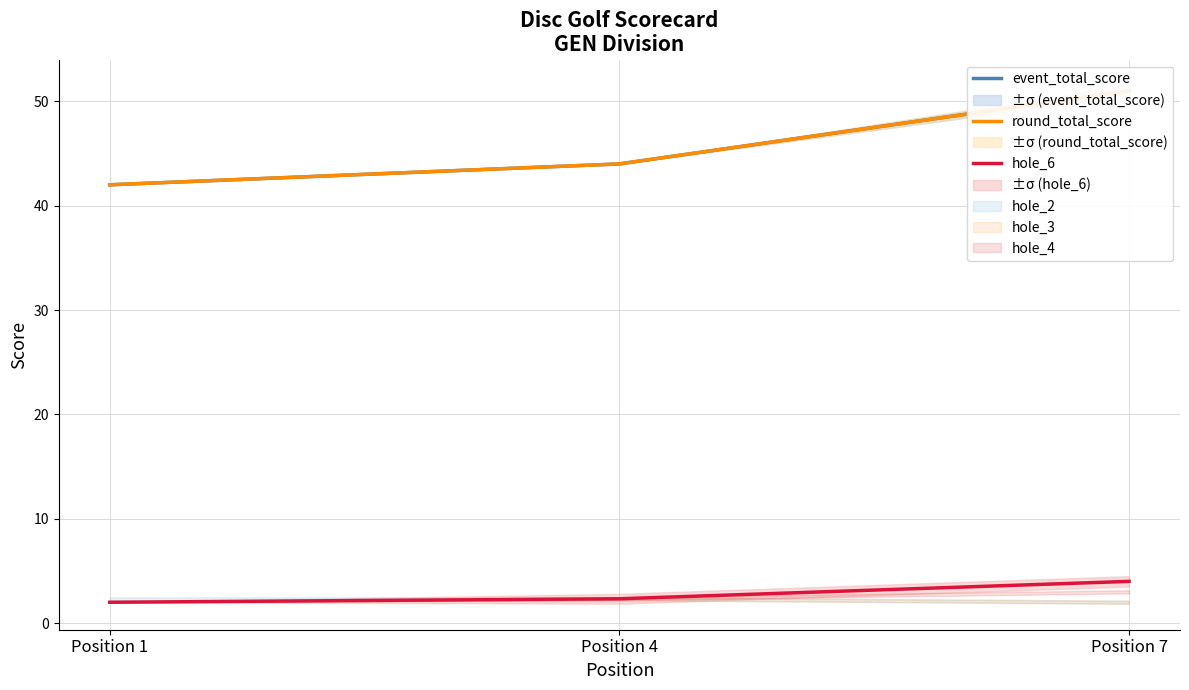

At which category is the sum across all series the highest?

Position 7